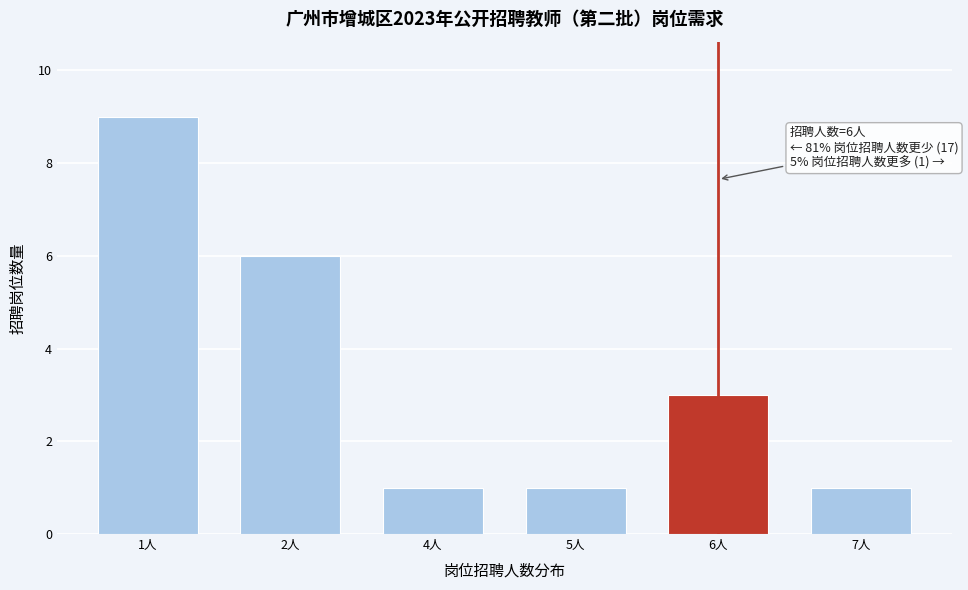

Reading left to right, transcribe all the data shown in this chart.

1人=9	2人=6	4人=1	5人=1	6人=3	7人=1